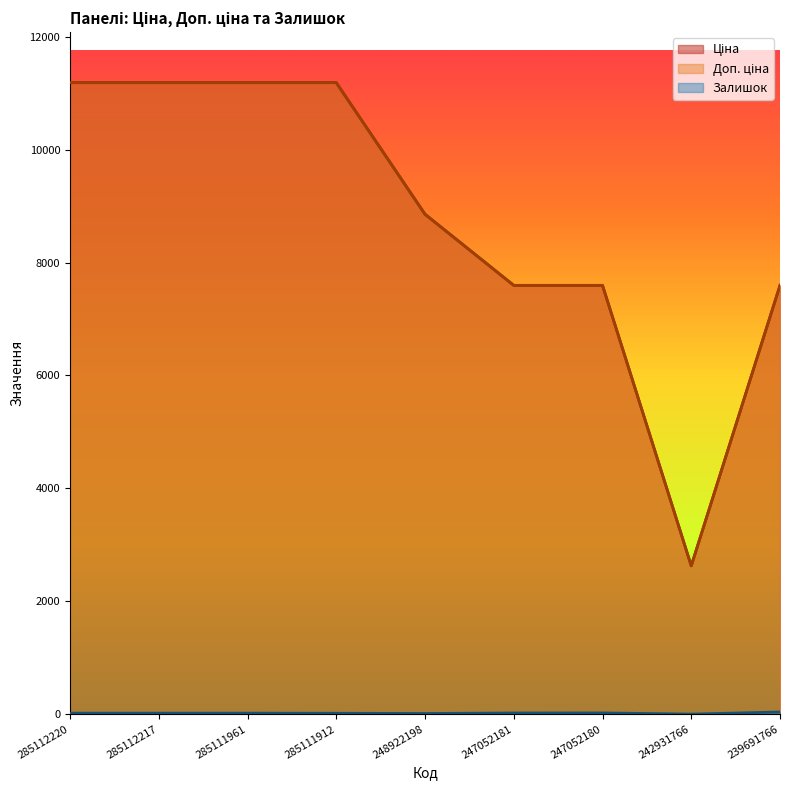

True or false: Ціна has a value of 4175.0 at 247052181.

False